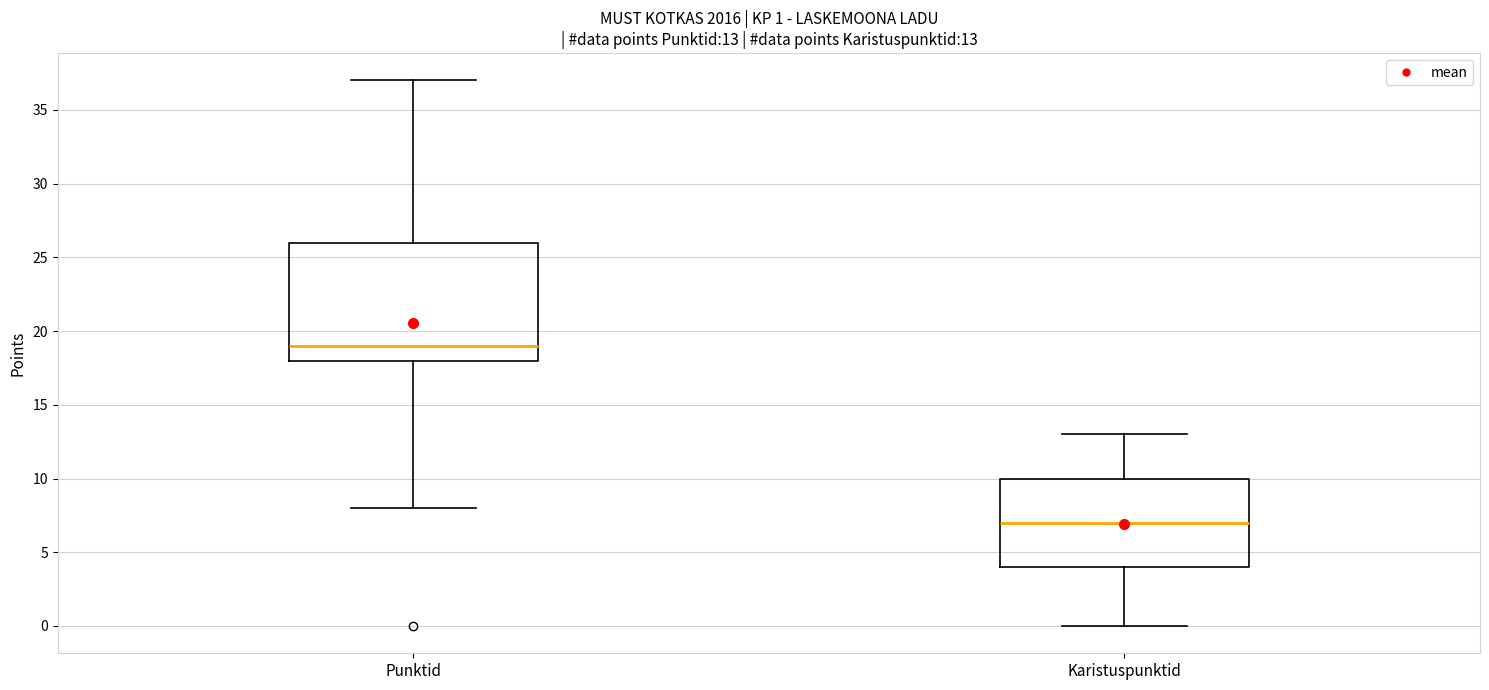

Which box is the tallest, from its lower edge to its upper edge?

Punktid